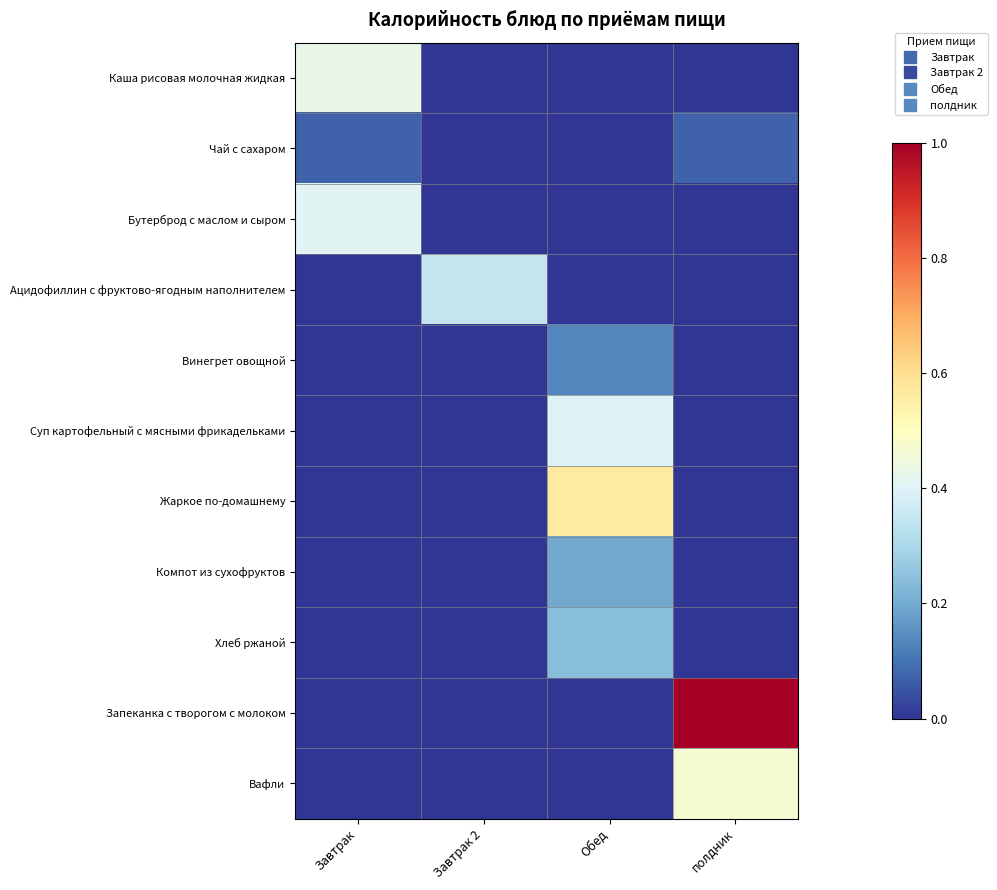

Reading left to right, list all the values displayed in this chart.

Каша рисовая молочная жидкая: Завтрак=0.4	Завтрак 2=0.0	Обед=0.0	полдник=0.0
Чай с сахаром: Завтрак=0.1	Завтрак 2=0.0	Обед=0.0	полдник=0.1
Бутерброд с маслом и сыром: Завтрак=0.4	Завтрак 2=0.0	Обед=0.0	полдник=0.0
Ацидофиллин с фруктово-ягодным наполнителем: Завтрак=0.0	Завтрак 2=0.3	Обед=0.0	полдник=0.0
Винегрет овощной: Завтрак=0.0	Завтрак 2=0.0	Обед=0.1	полдник=0.0
Суп картофельный с мясными фрикадельками: Завтрак=0.0	Завтрак 2=0.0	Обед=0.4	полдник=0.0
Жаркое по-домашнему: Завтрак=0.0	Завтрак 2=0.0	Обед=0.6	полдник=0.0
Компот из сухофруктов: Завтрак=0.0	Завтрак 2=0.0	Обед=0.2	полдник=0.0
Хлеб ржаной: Завтрак=0.0	Завтрак 2=0.0	Обед=0.2	полдник=0.0
Запеканка с творогом с молоком: Завтрак=0.0	Завтрак 2=0.0	Обед=0.0	полдник=1.0
Вафли: Завтрак=0.0	Завтрак 2=0.0	Обед=0.0	полдник=0.5